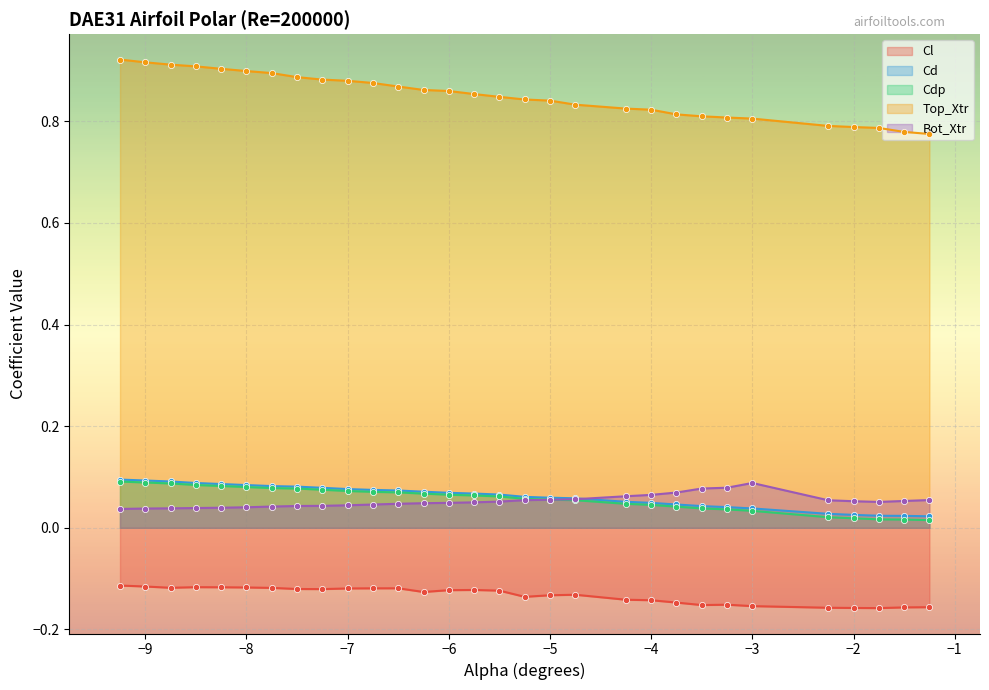

Which series has the largest total across all categories?

Top_Xtr